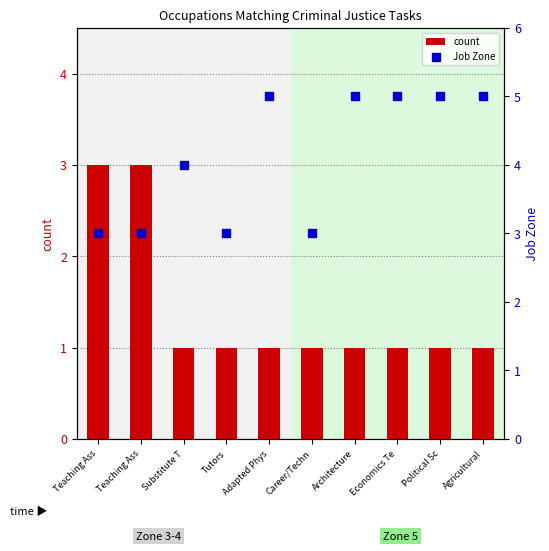

Is the value of Job Zone at Political Sc greater than the value of count at Economics Te?

Yes